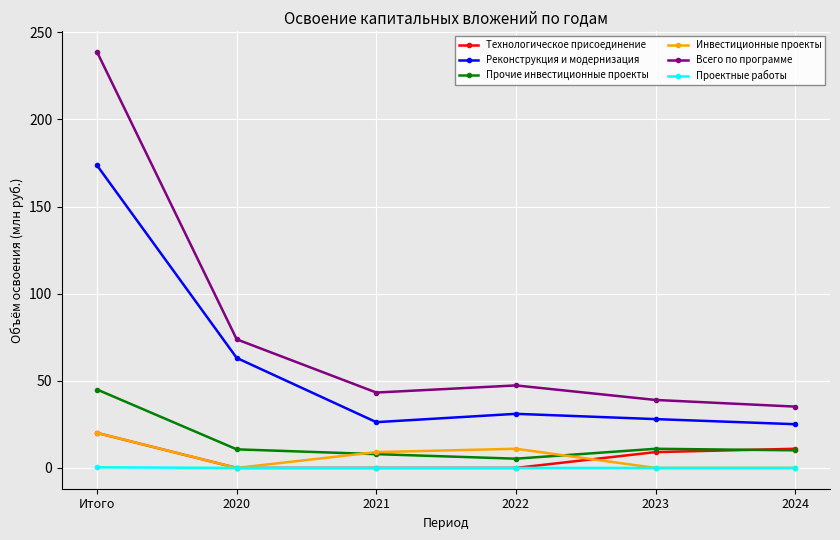

At which label does Технологическое присоединение first exceed 9?

Итого